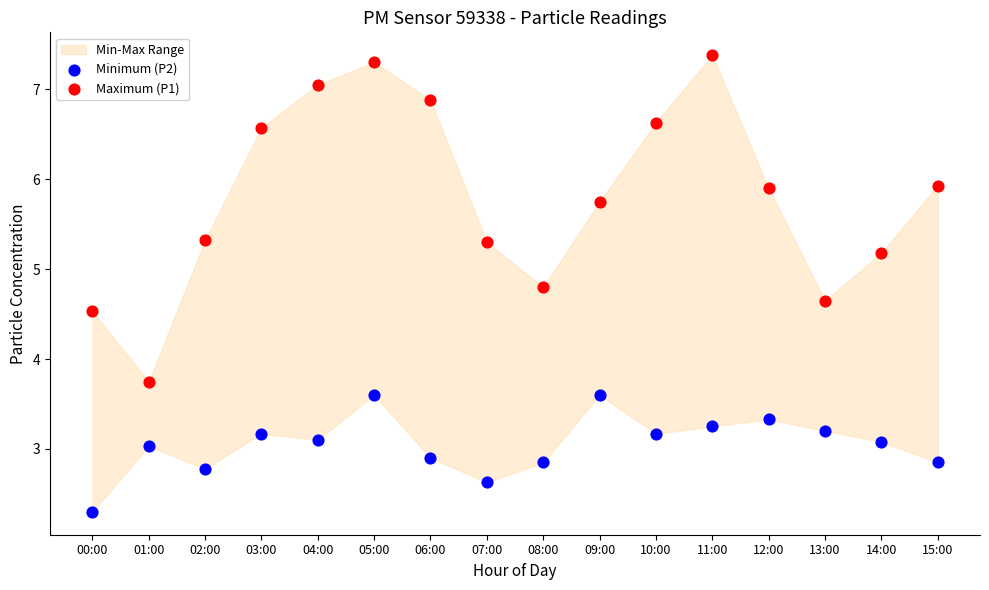

Which series has the largest Y range (max minus min)?

Maximum (P1)